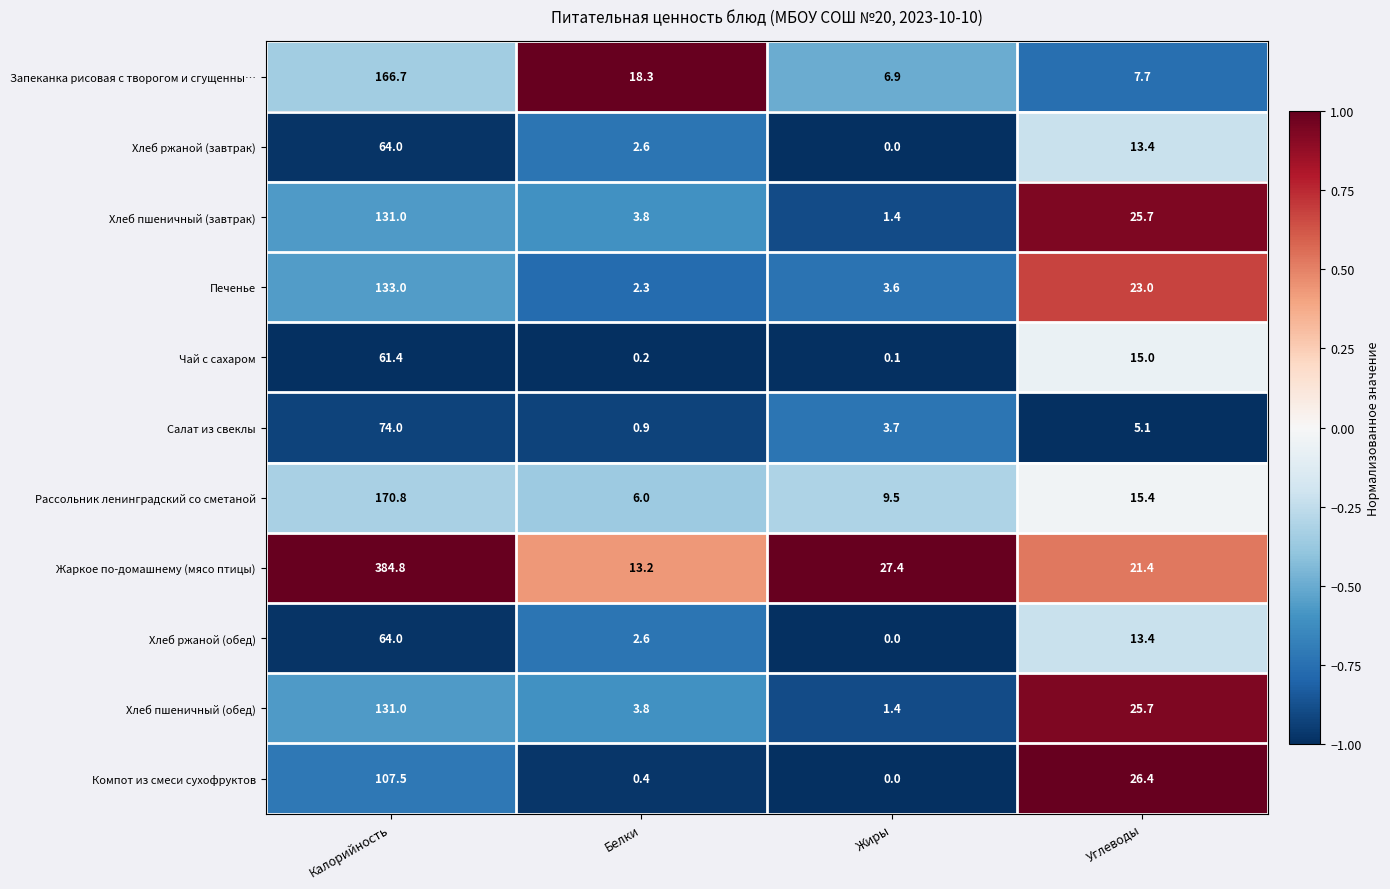

What is the sum of the Жаркое по-домашнему (мясо птицы) values at Жиры and Белки?

40.6